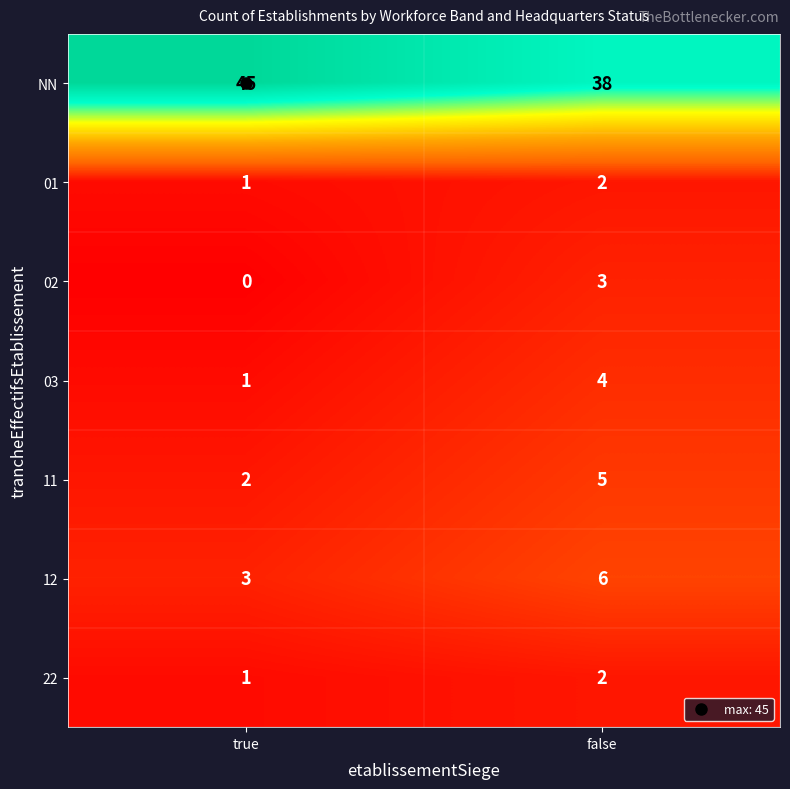

What is the greatest value displayed?

45